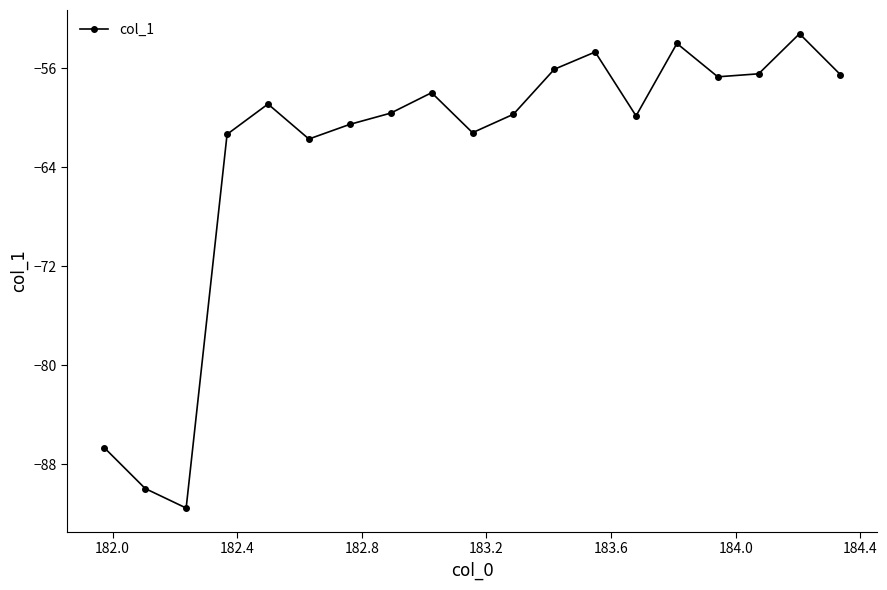

What is the sum of all values?

-1196.5